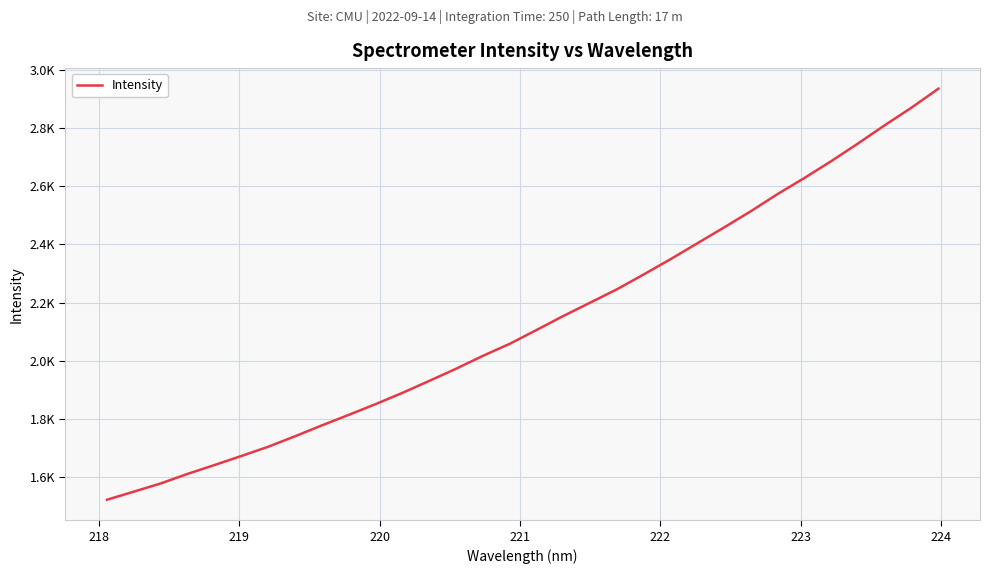

Is this an area chart (filled region under the line)?

No